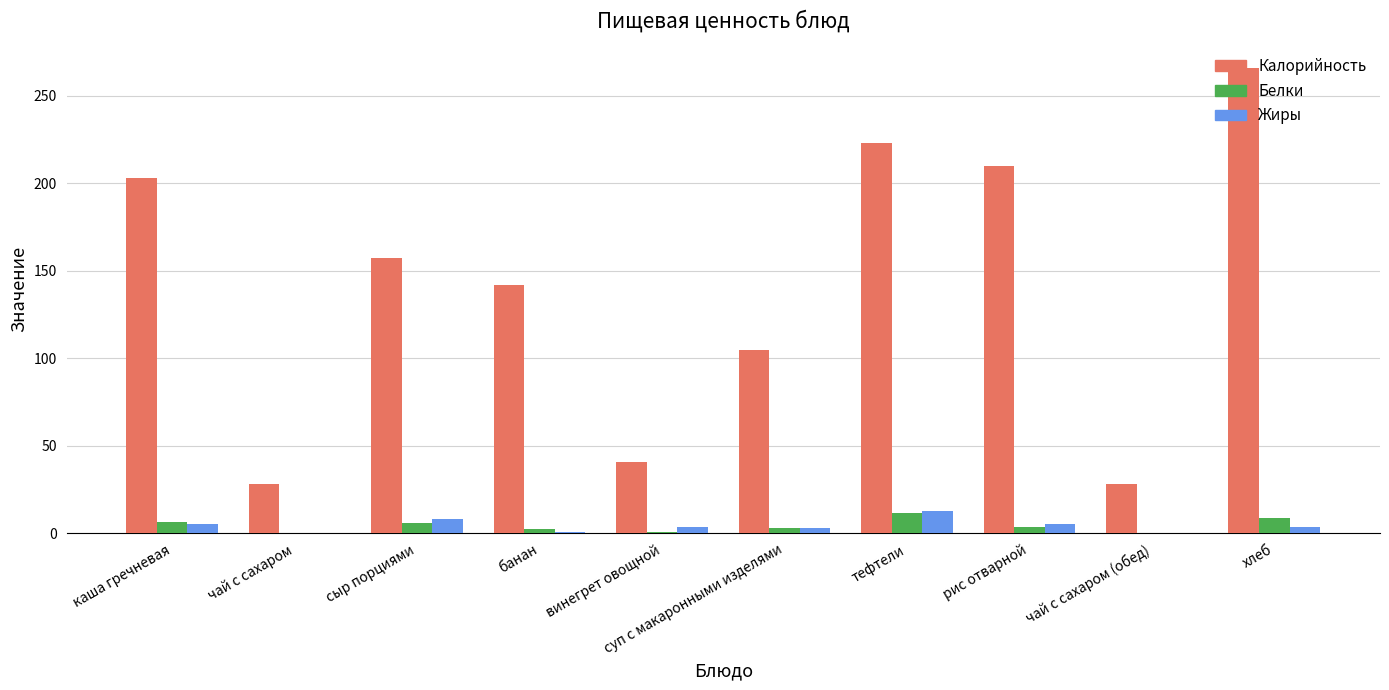

What is the maximum value shown in the chart?

266.0